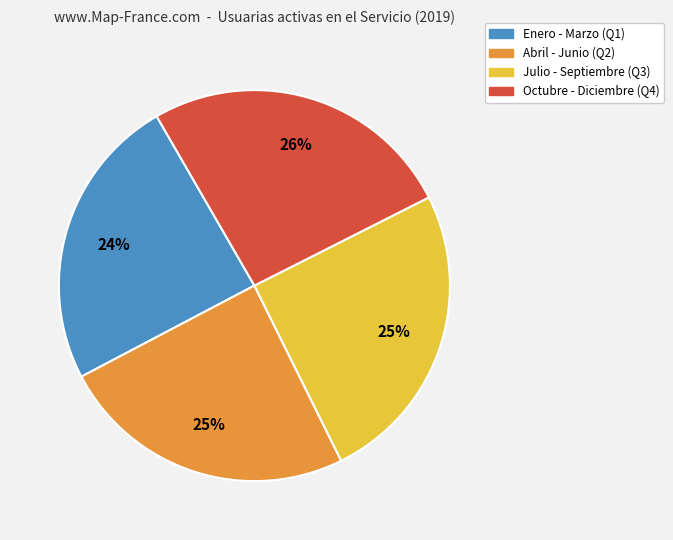

Is it true that Octubre - Diciembre (Q4) is 26% of the pie?

True